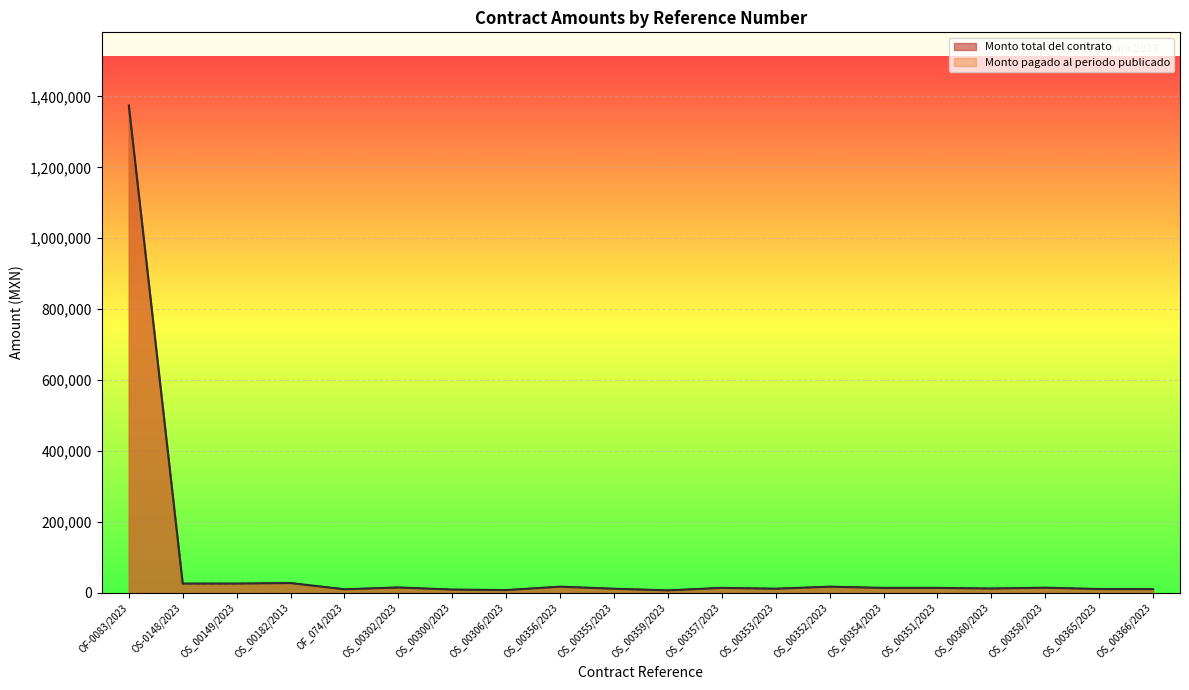

What is the difference between the maximum and minimum values in the Monto total del contrato series?

1367640.0